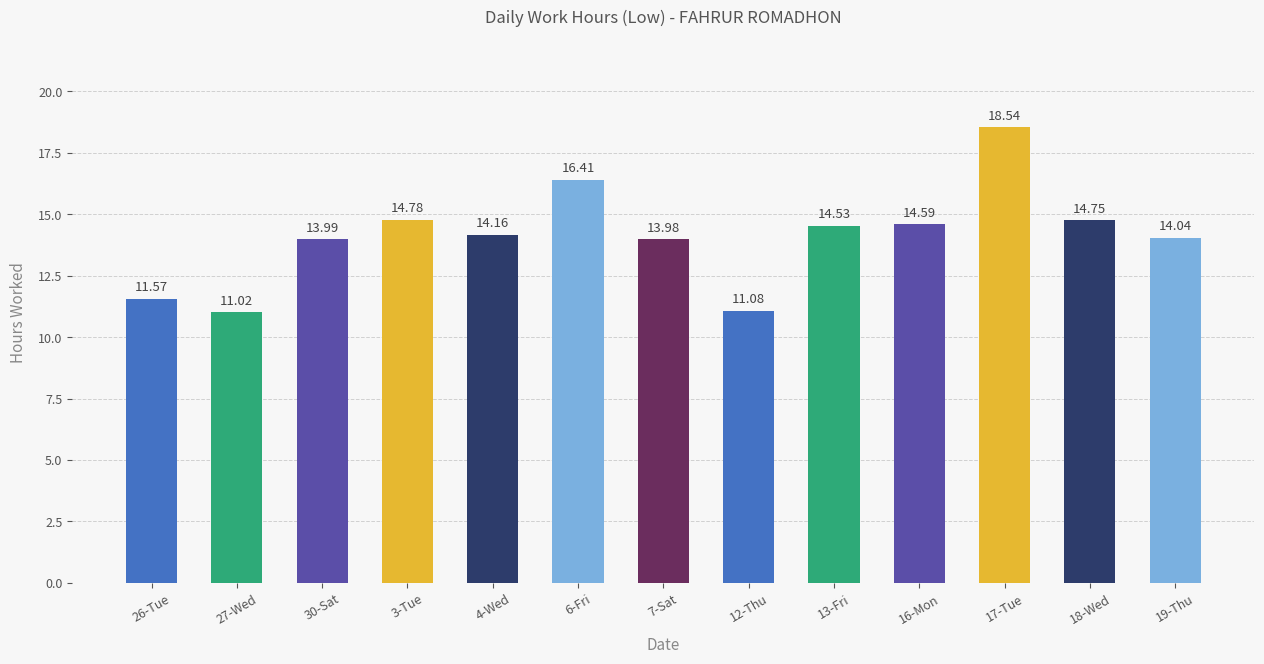

Reading left to right, transcribe all the data shown in this chart.

26-Tue=11.6	27-Wed=11.0	30-Sat=14.0	3-Tue=14.8	4-Wed=14.2	6-Fri=16.4	7-Sat=14.0	12-Thu=11.1	13-Fri=14.5	16-Mon=14.6	17-Tue=18.5	18-Wed=14.8	19-Thu=14.0